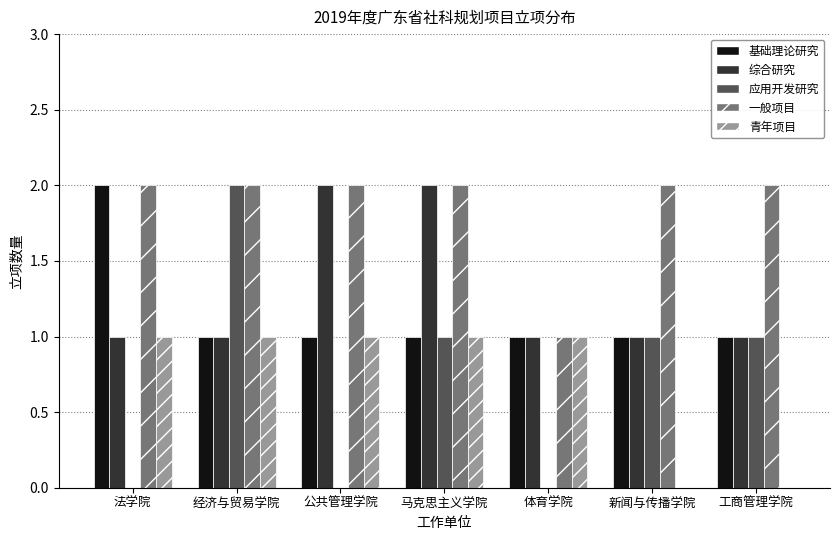

What is the total value across all series at 新闻与传播学院?

5